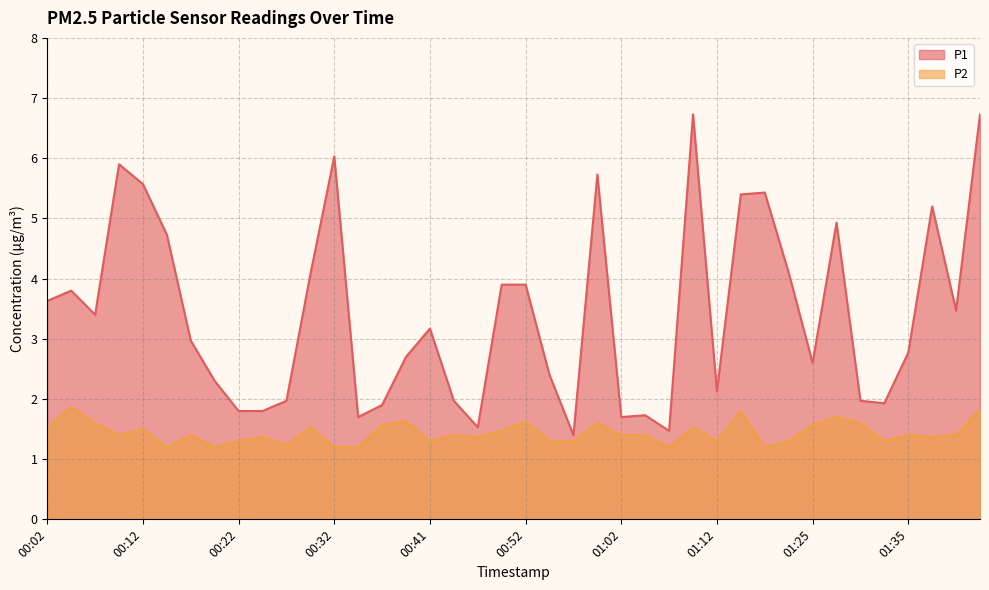

How many P2 values are between 1 and 2?

40